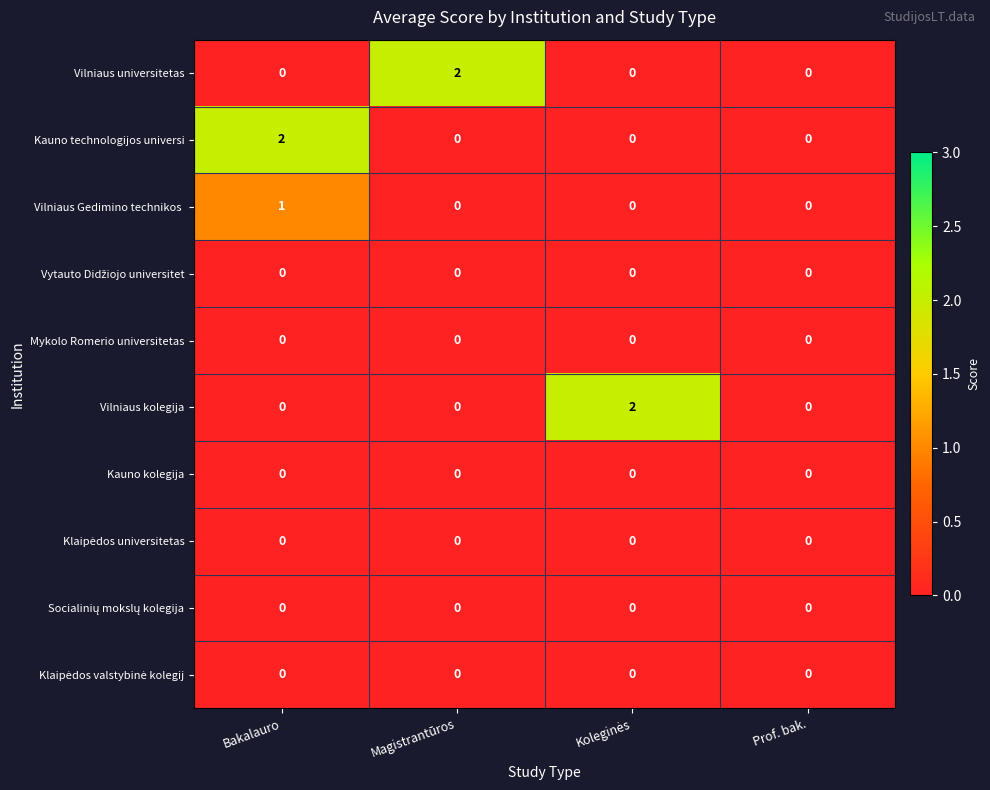

The value of Vilniaus universitetas at Magistrantūros is 2. True or false?

True